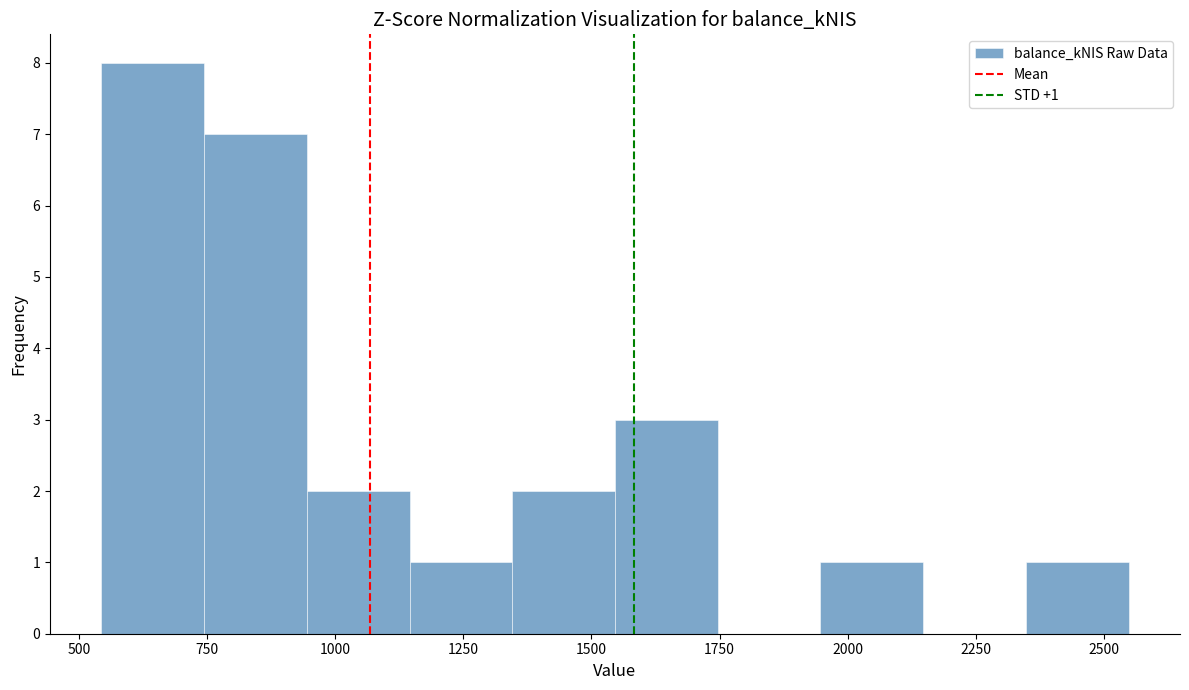

Which range on the x-axis has the tallest bar?

550 to 750